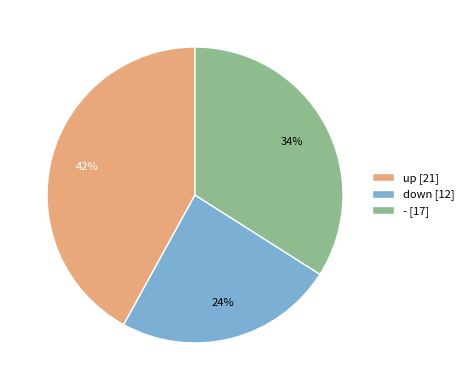

Does - represent more than half of the total?

No